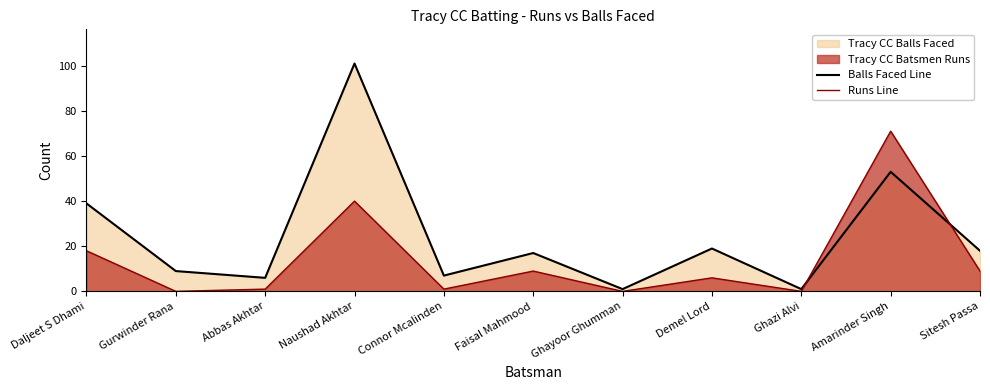

Reading left to right, transcribe all the data shown in this chart.

Balls Faced Line: Daljeet S Dhami=39	Gurwinder Rana=9	Abbas Akhtar=6	Naushad Akhtar=101	Connor Mcalinden=7	Faisal Mahmood=17	Ghayoor Ghumman=1	Demel Lord=19	Ghazi Alvi=1	Amarinder Singh=53	Sitesh Passa=18
Runs Line: Daljeet S Dhami=18	Gurwinder Rana=0	Abbas Akhtar=1	Naushad Akhtar=40	Connor Mcalinden=1	Faisal Mahmood=9	Ghayoor Ghumman=0	Demel Lord=6	Ghazi Alvi=0	Amarinder Singh=71	Sitesh Passa=9